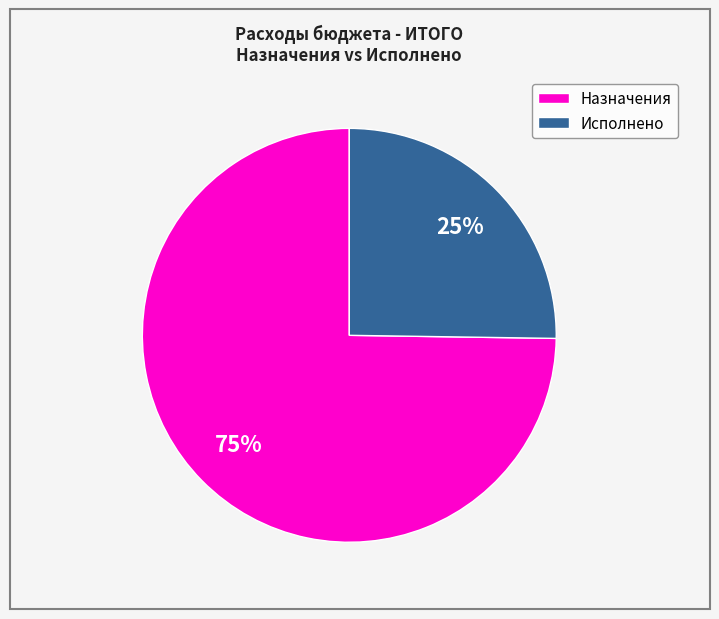

How many segments does this pie chart have?

2